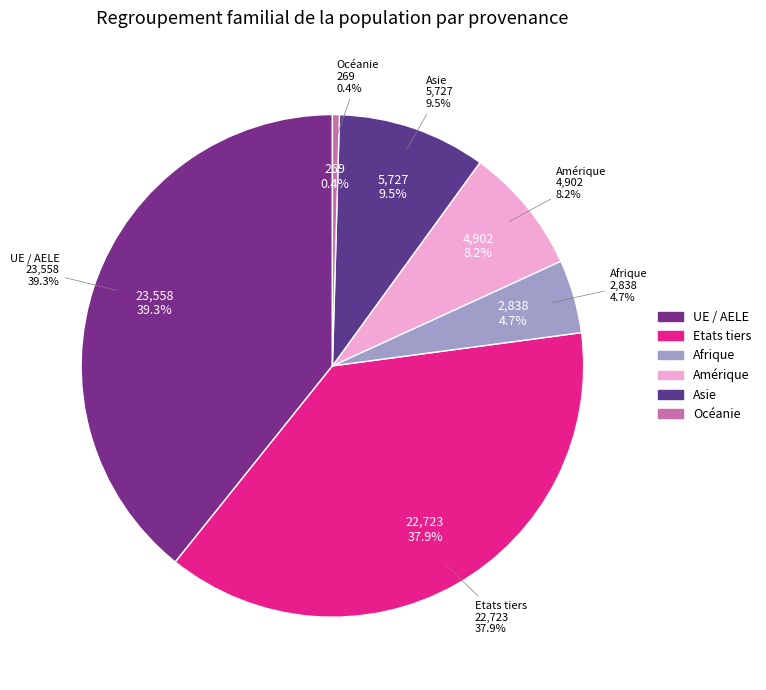

Is there a majority slice in this chart?

No